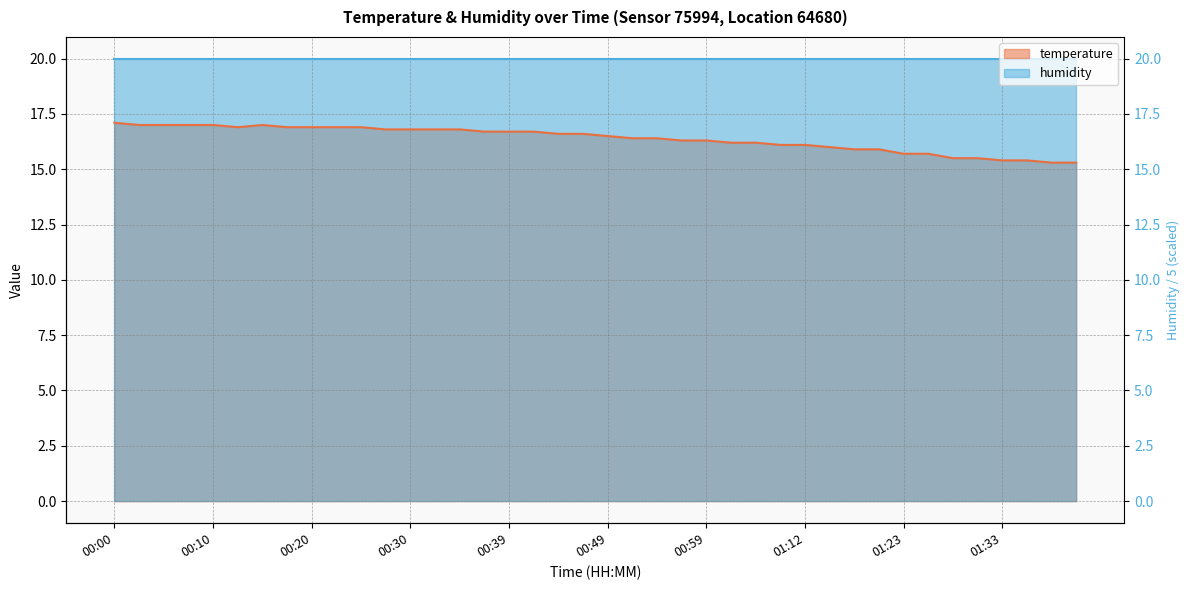

What is the label of the 11th point from the right?

01:15